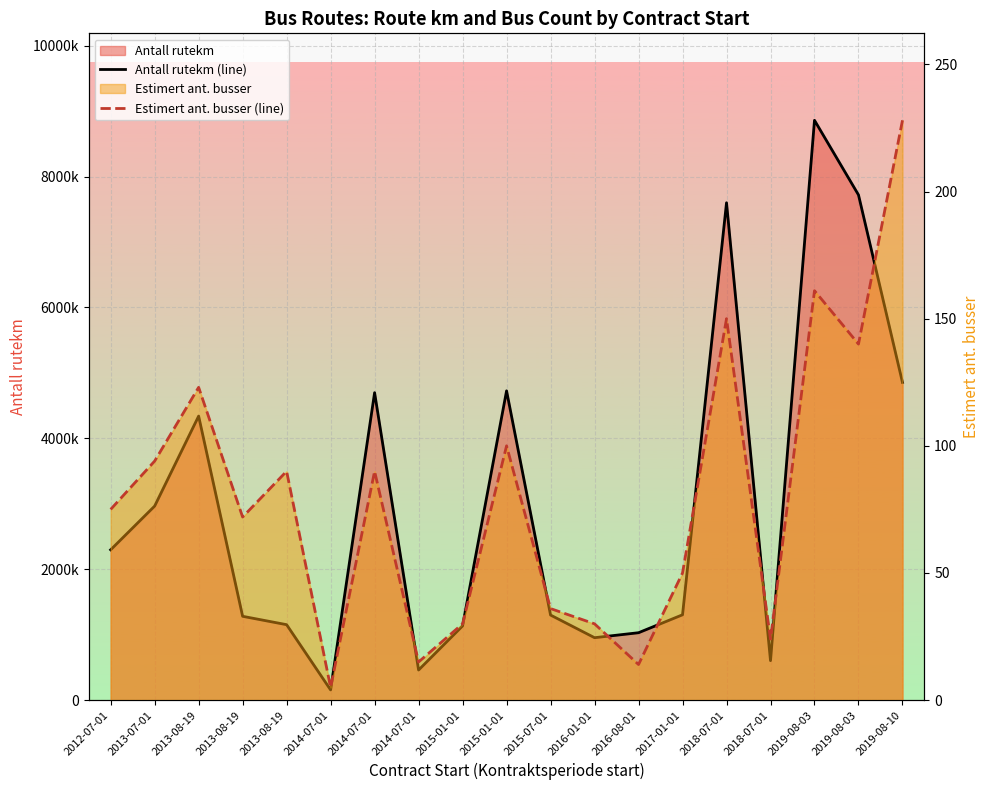

Which series has the widest spread of values?

Antall rutekm (line)